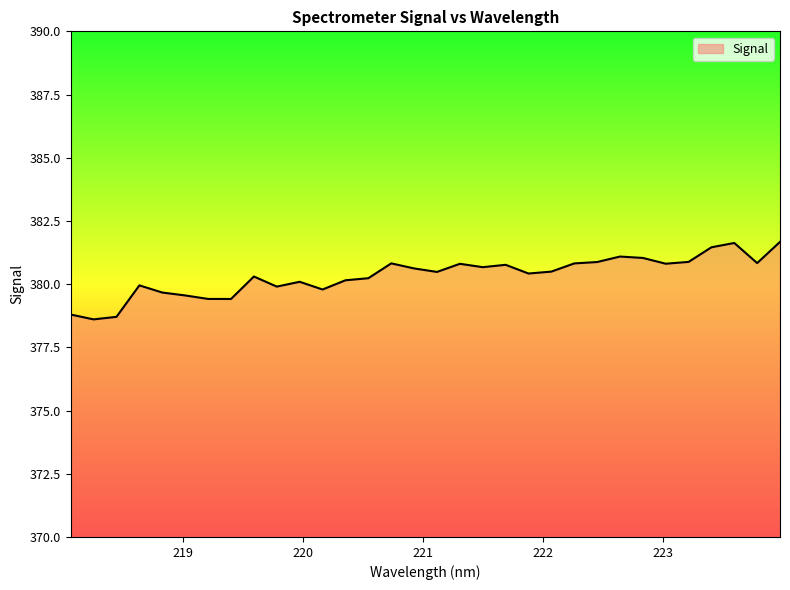

What is the smallest value displayed?

378.6